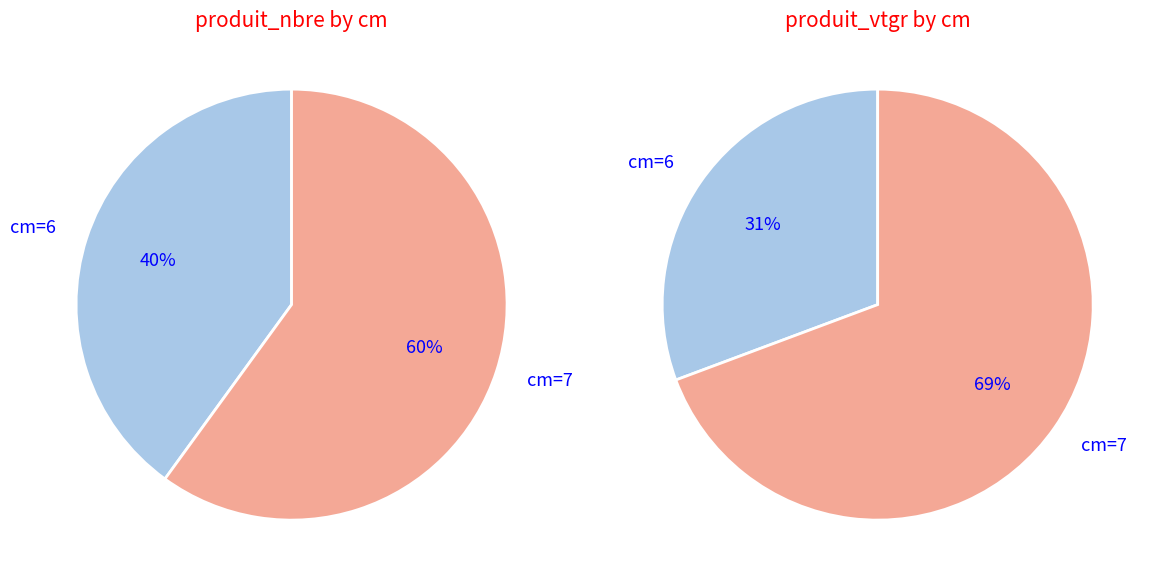

What is the total percentage of cm_7 and cm_6?

100.0%